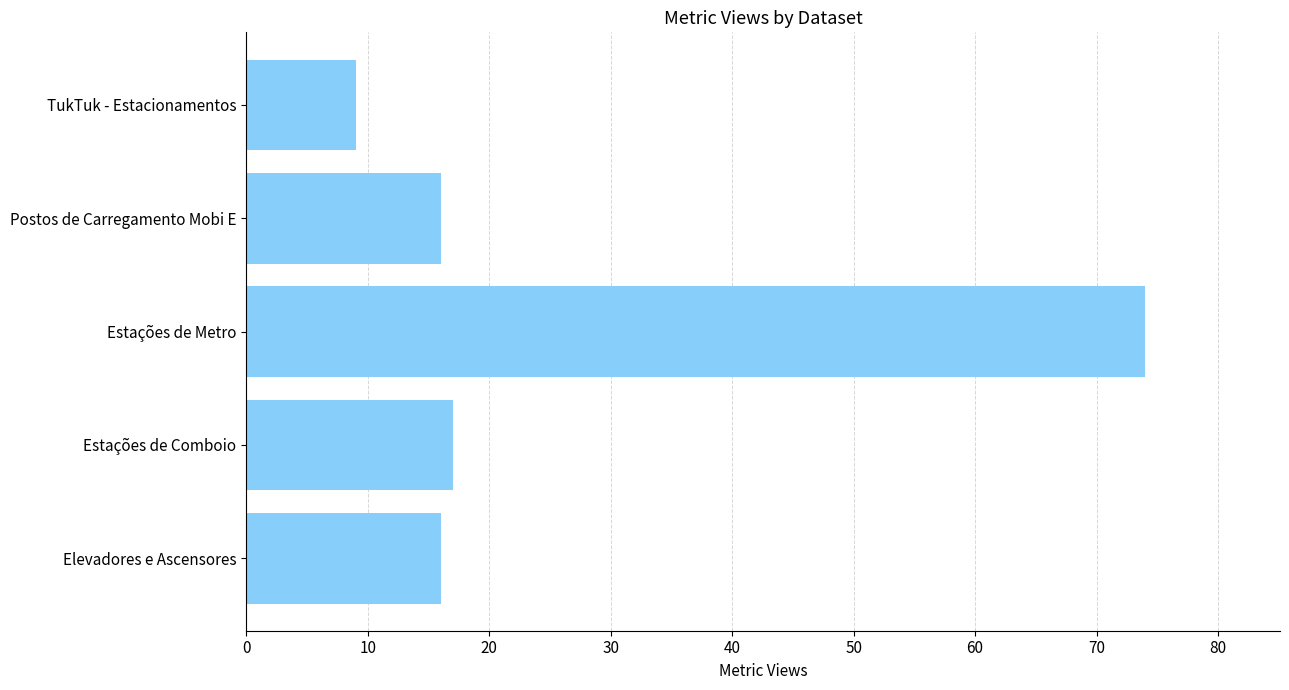

True or false: the data shows 29 at Estações de Comboio.

False